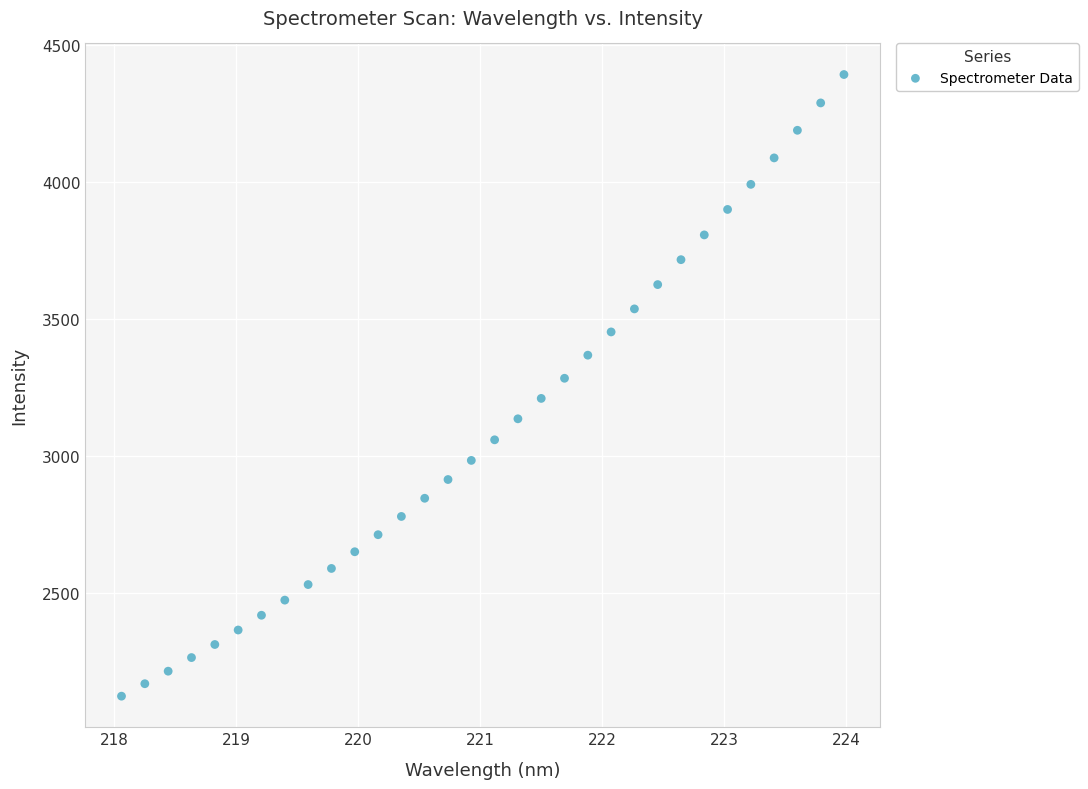

What is the range of X values (max minus min)?

5.9